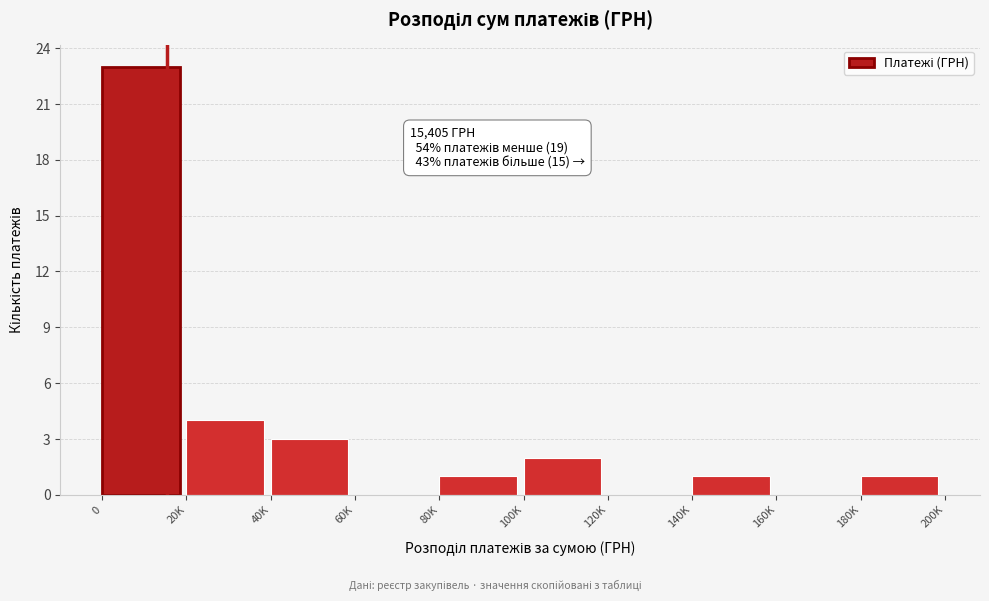

Reading left to right, transcribe all the data shown in this chart.

0=23	20K=4	40K=3	60K=0	80K=1	100K=2	120K=0	140K=1	160K=0	180K=1